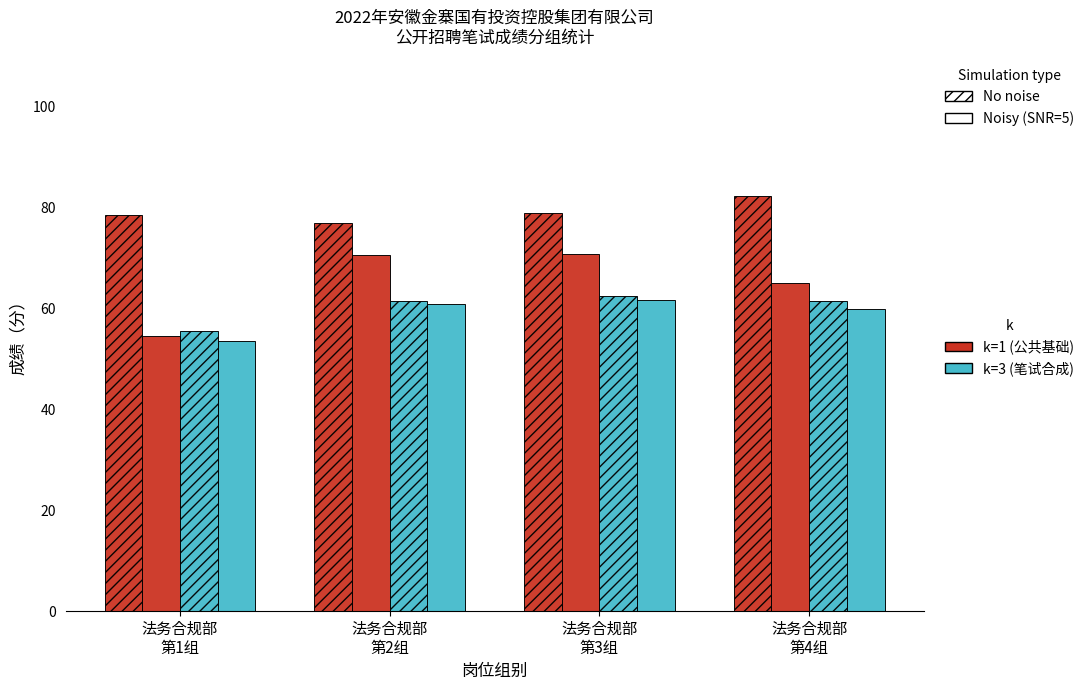

How many distinct data groups are displayed?

4